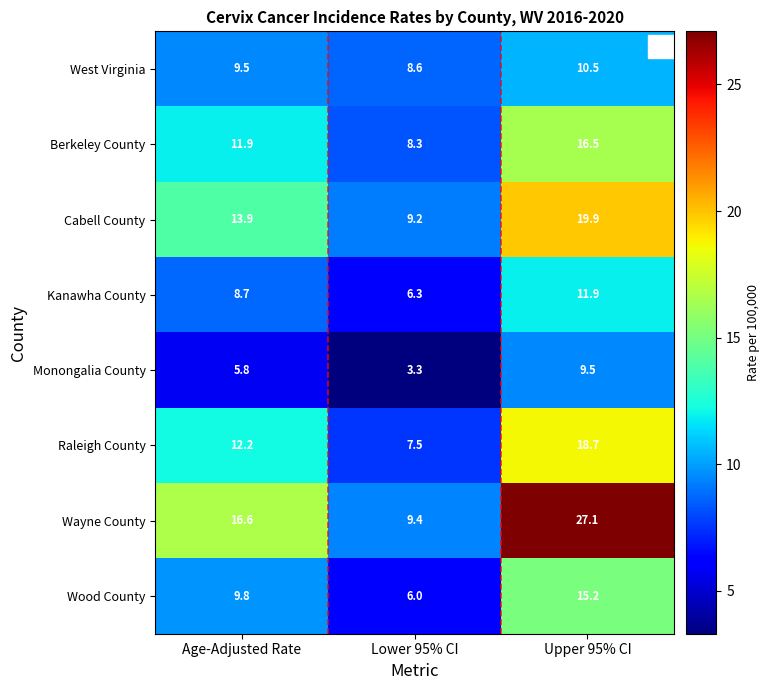

What is the difference between the maximum and second lowest values in the Wood County series?

5.4